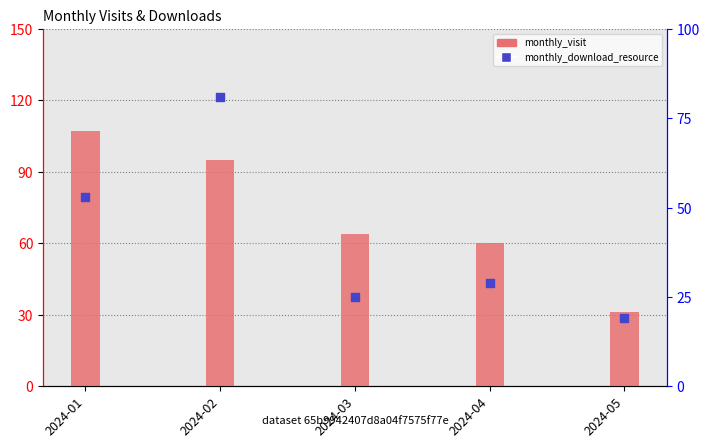

Is the value of monthly_visit at 2024-02 greater than the value of monthly_download_resource at 2024-01?

Yes